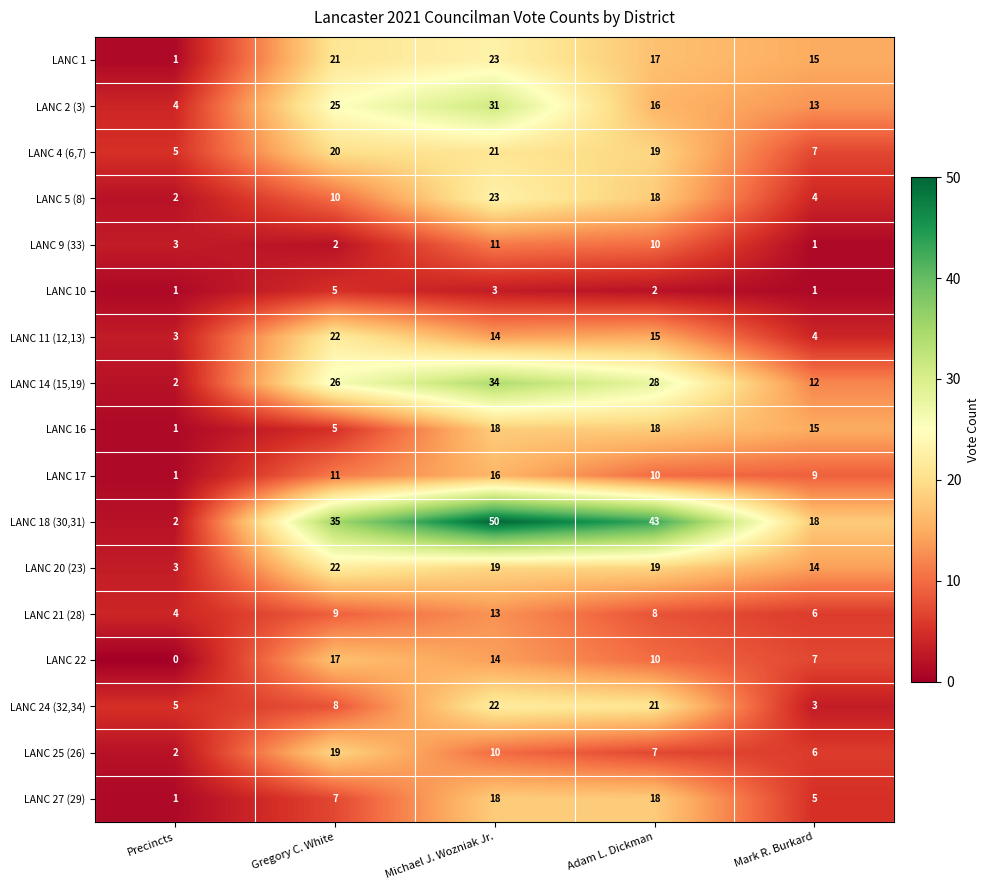

Which series has the largest total across all categories?

LANC 18 (30,31)